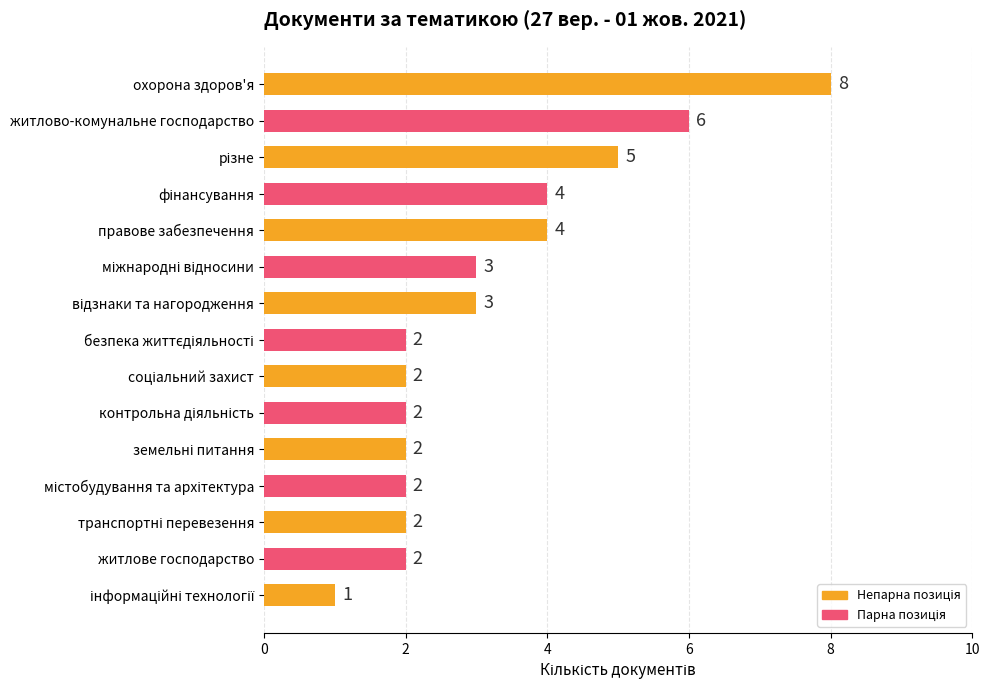

What is the average value?

3